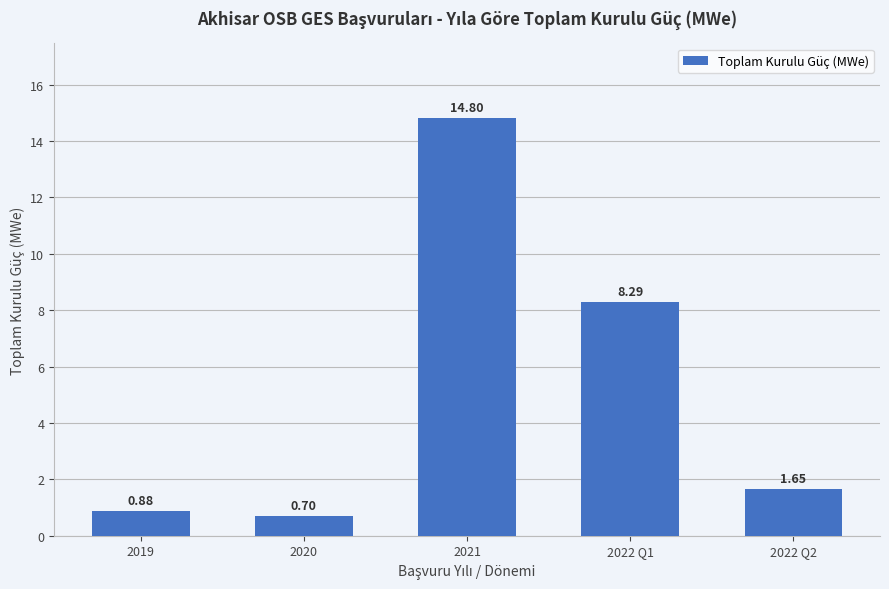

Which category has the highest value across all series?

2021